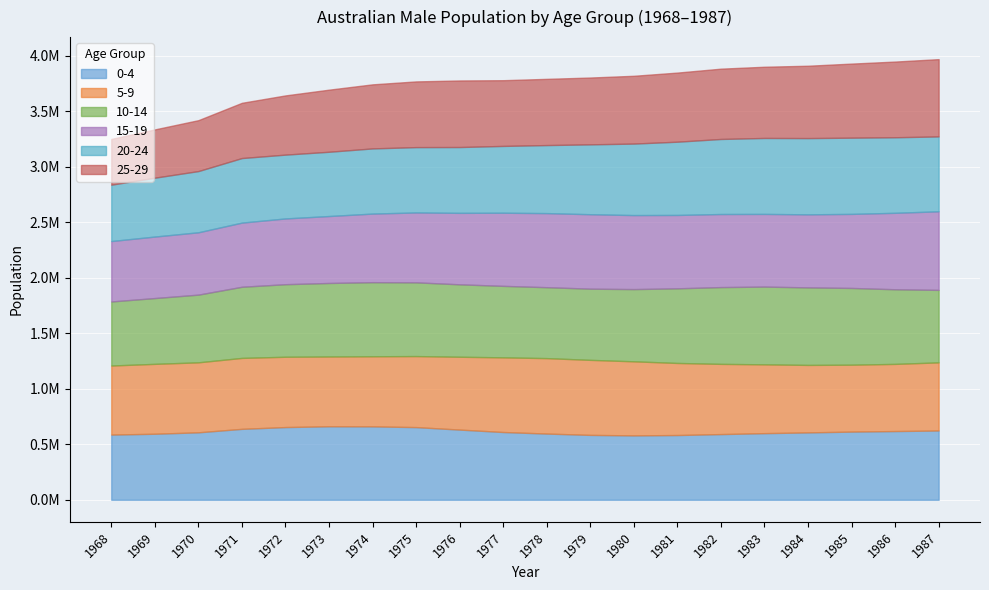

At 1972, list the series in order from largest to smallest.

0-4, 10-14, 5-9, 15-19, 20-24, 25-29